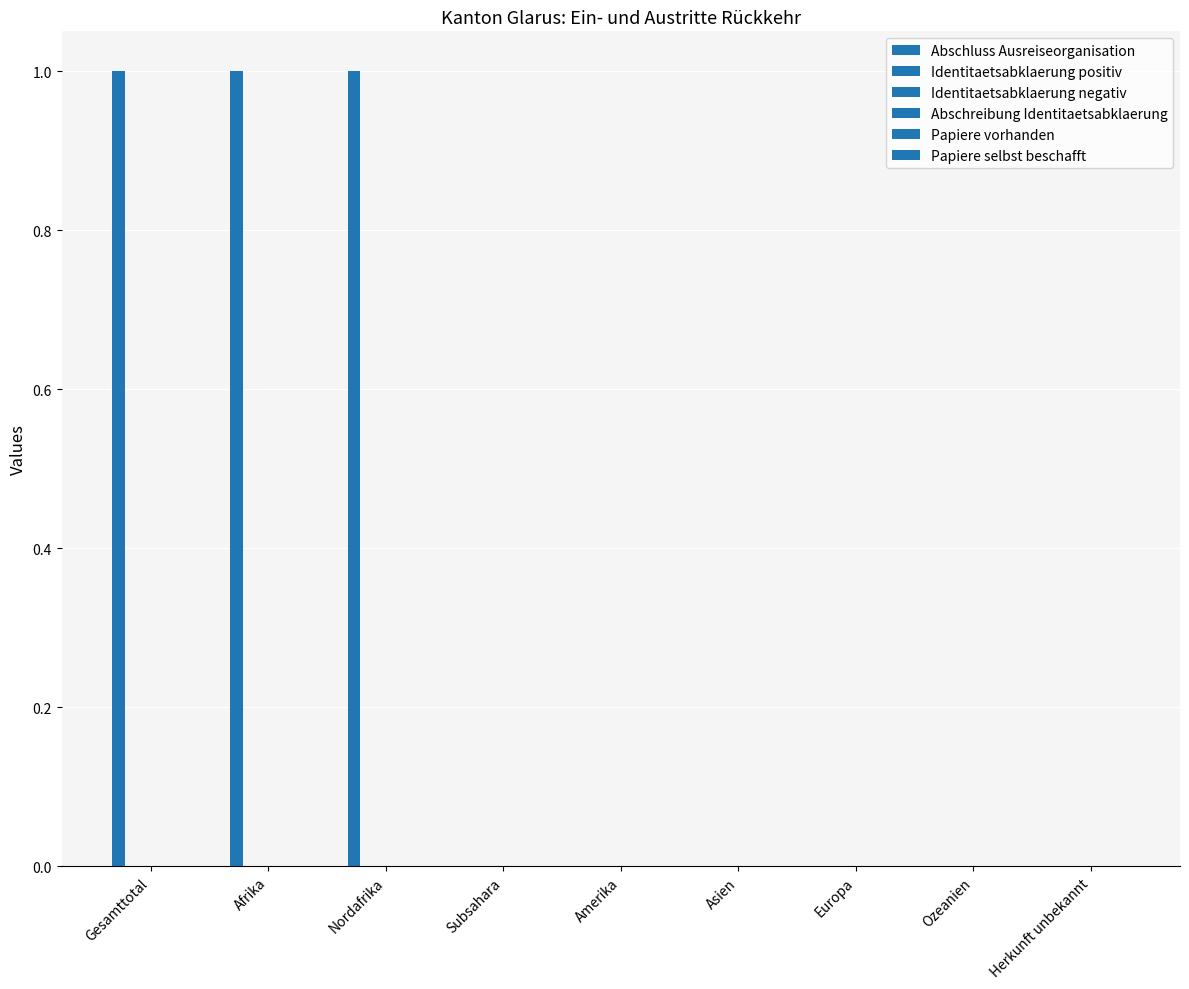

What is the label of the 4th bar from the right?

Asien